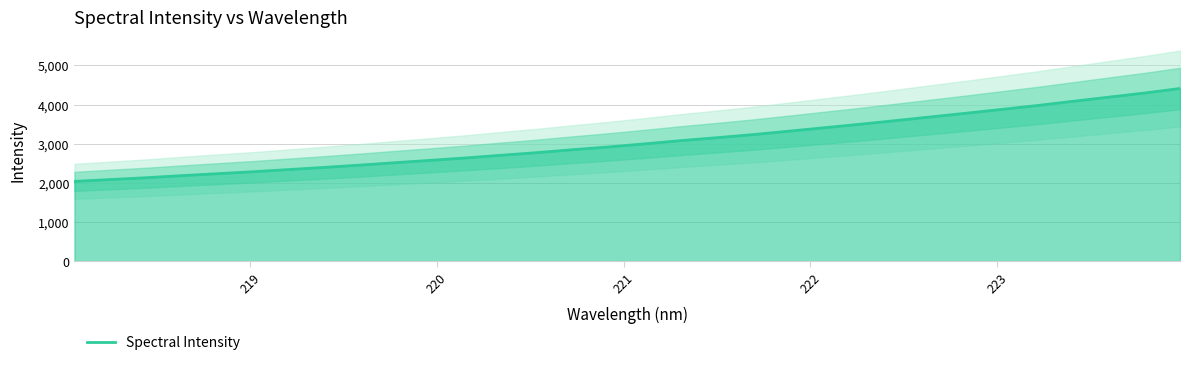

What is the lowest value of the Spectral Intensity series?

2036.0